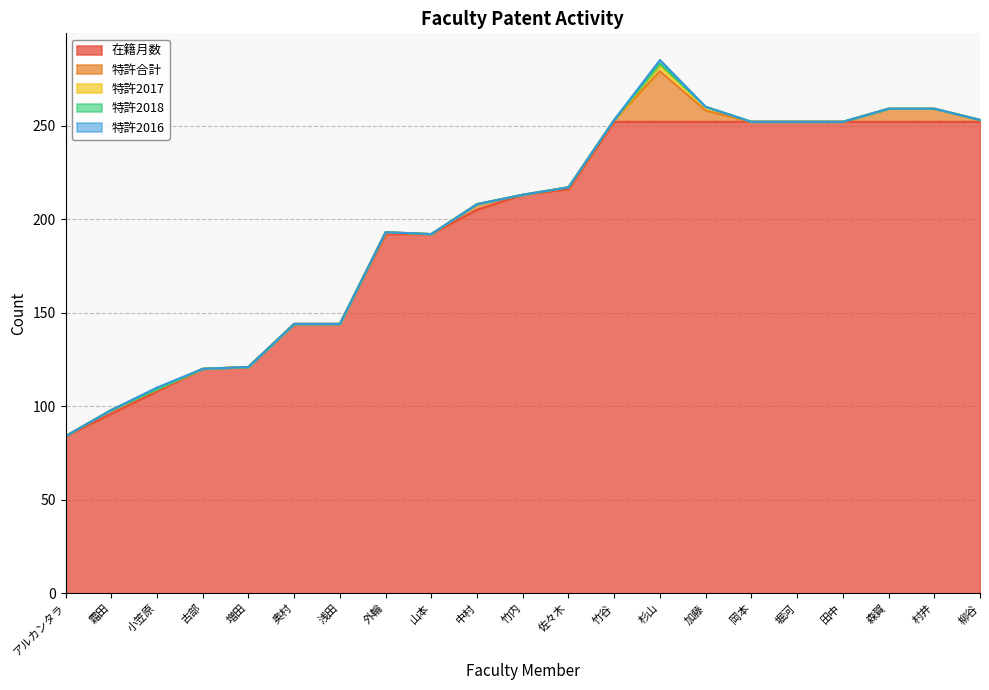

Which series has the largest total across all categories?

在籍月数